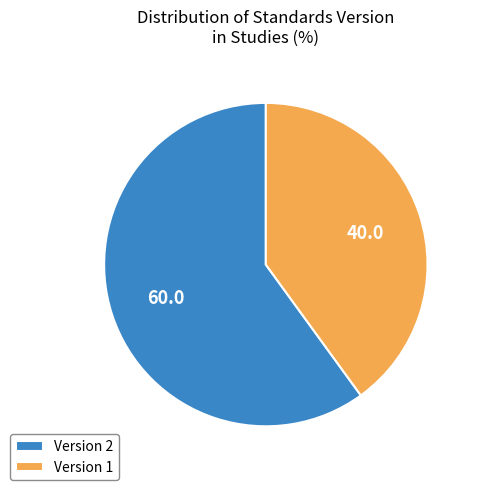

Count the number of slices in the pie.

2